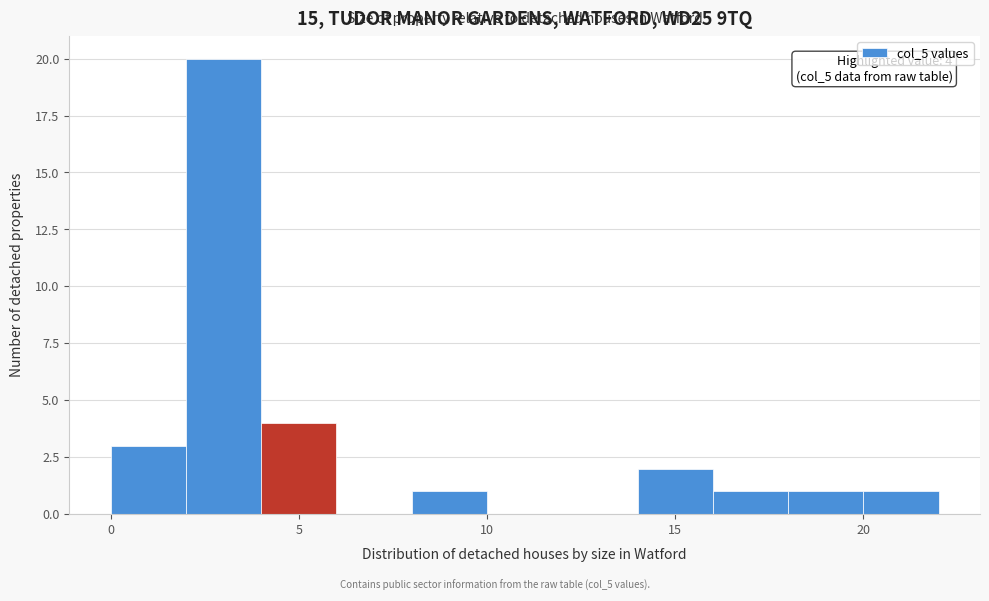

Which range on the x-axis has the tallest bar?

2 to 4